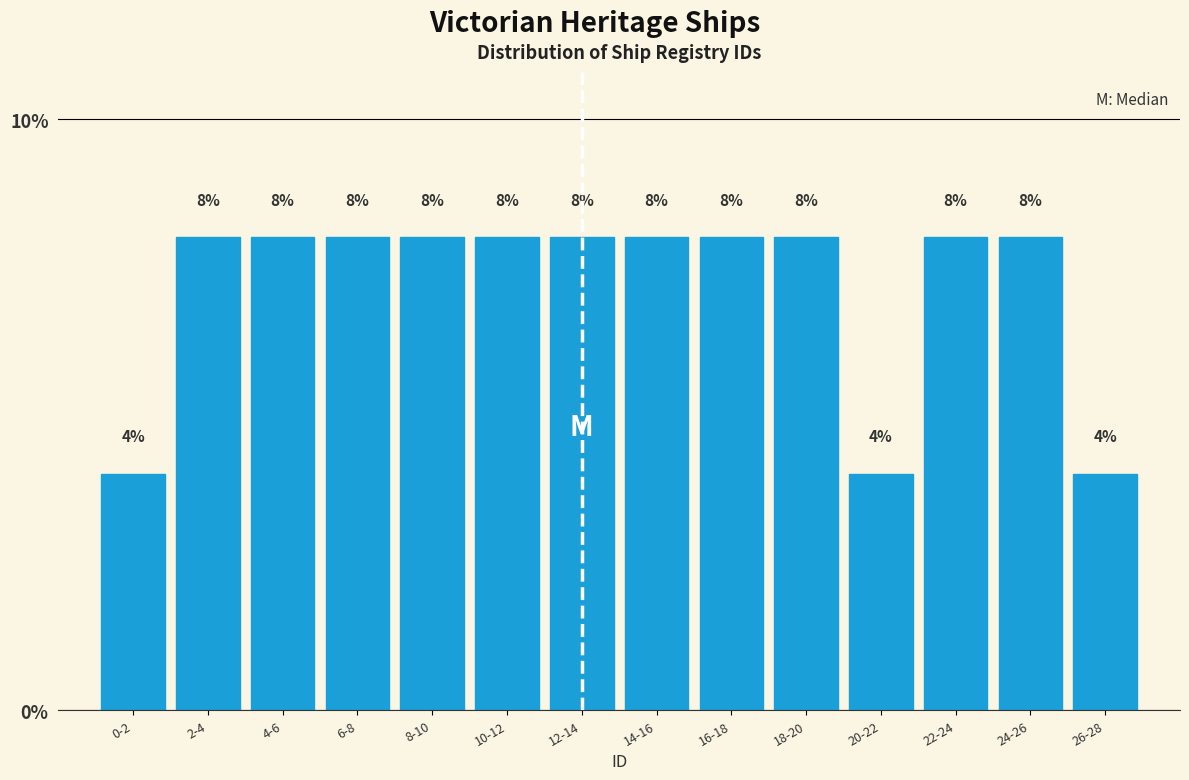

Reading left to right, extract all data points from this chart.

0-2=4	2-4=8	4-6=8	6-8=8	8-10=8	10-12=8	12-14=8	14-16=8	16-18=8	18-20=8	20-22=4	22-24=8	24-26=8	26-28=4